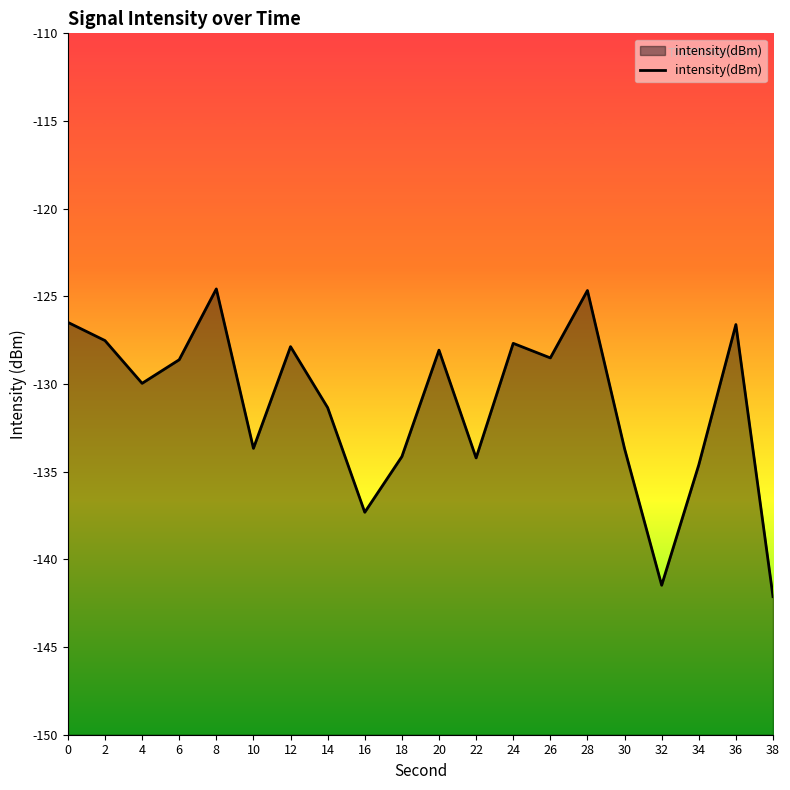

List the labels in order of value, largest first.

8, 28, 0, 36, 2, 24, 12, 20, 26, 6, 4, 14, 10, 30, 18, 22, 34, 16, 32, 38